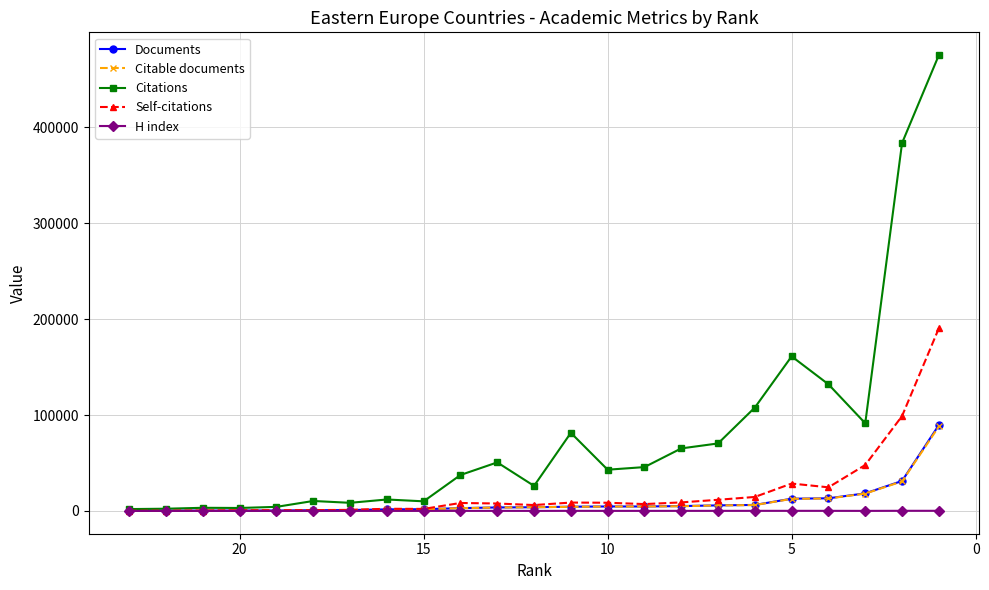

How many values in the Citable documents series are below 3845?

11